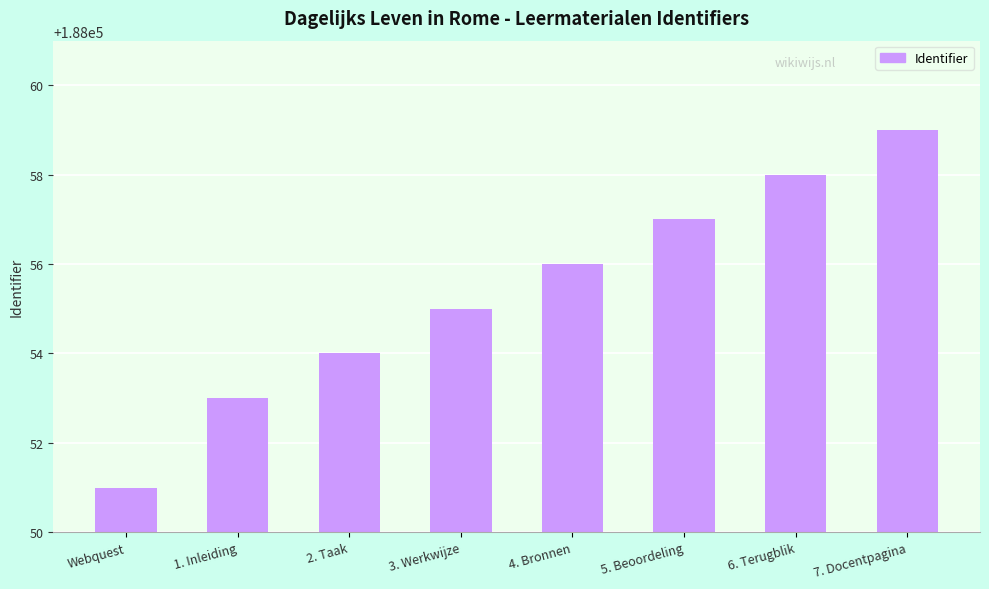

Which label corresponds to the smallest value in the chart?

Webquest